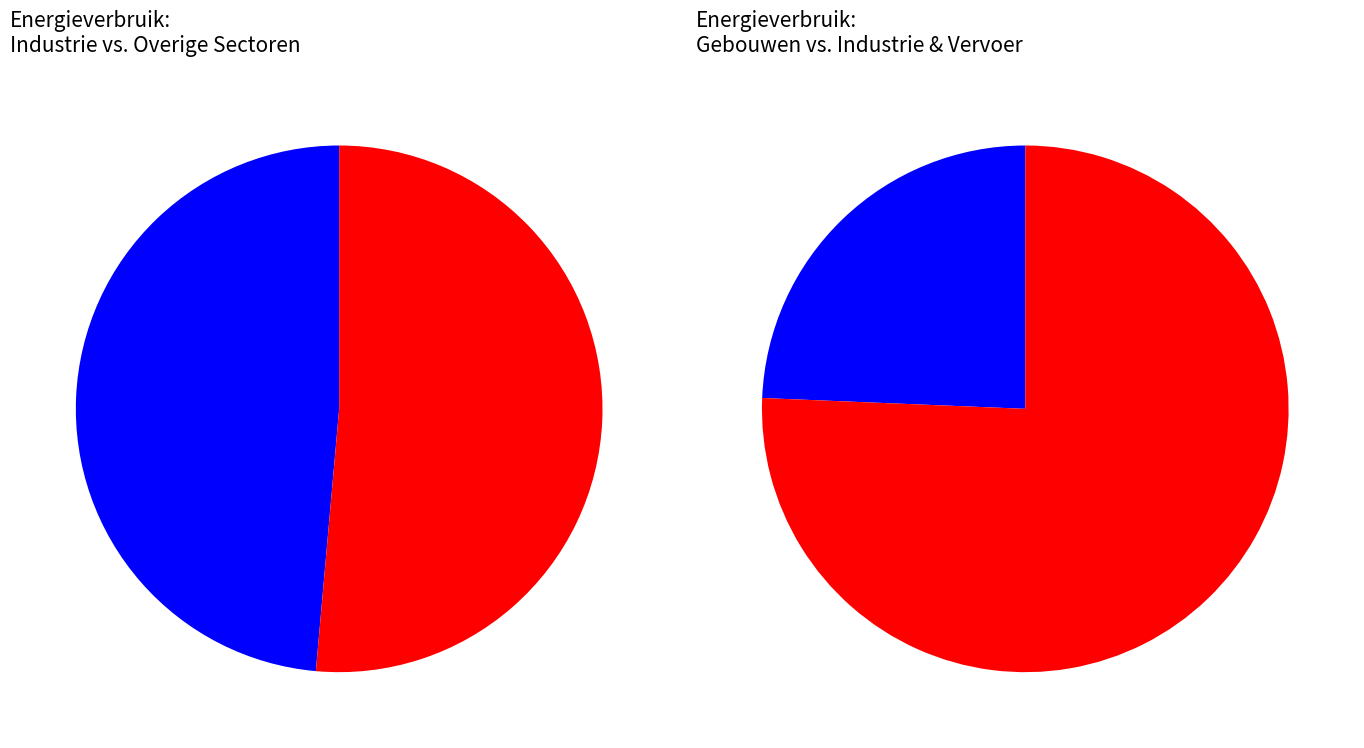

To the nearest percent, what percentage of the pie is landbouw?

24%